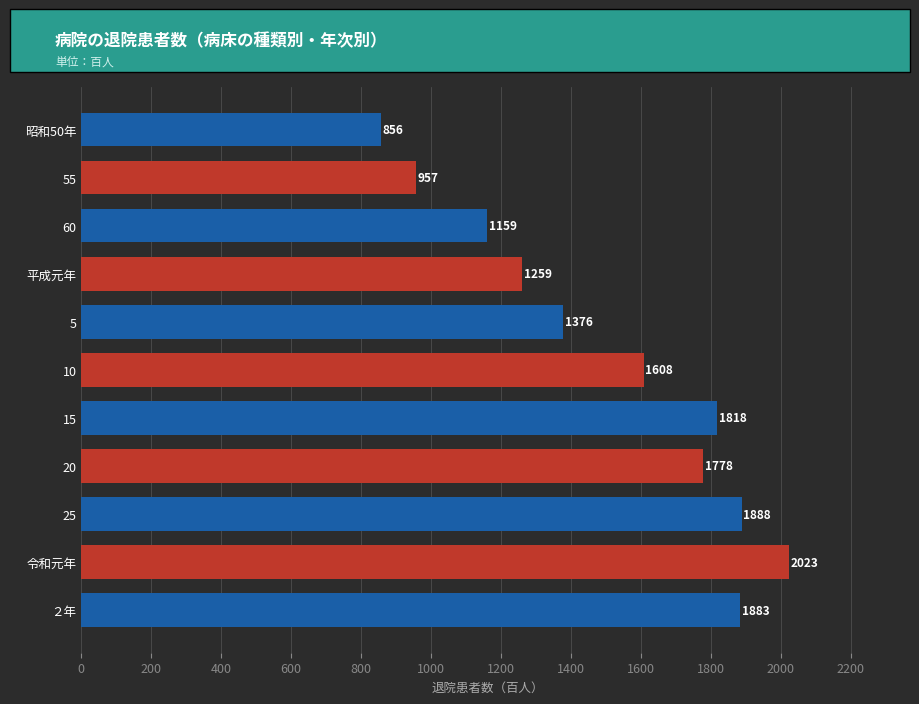

Does the chart contain stacked bars?

No